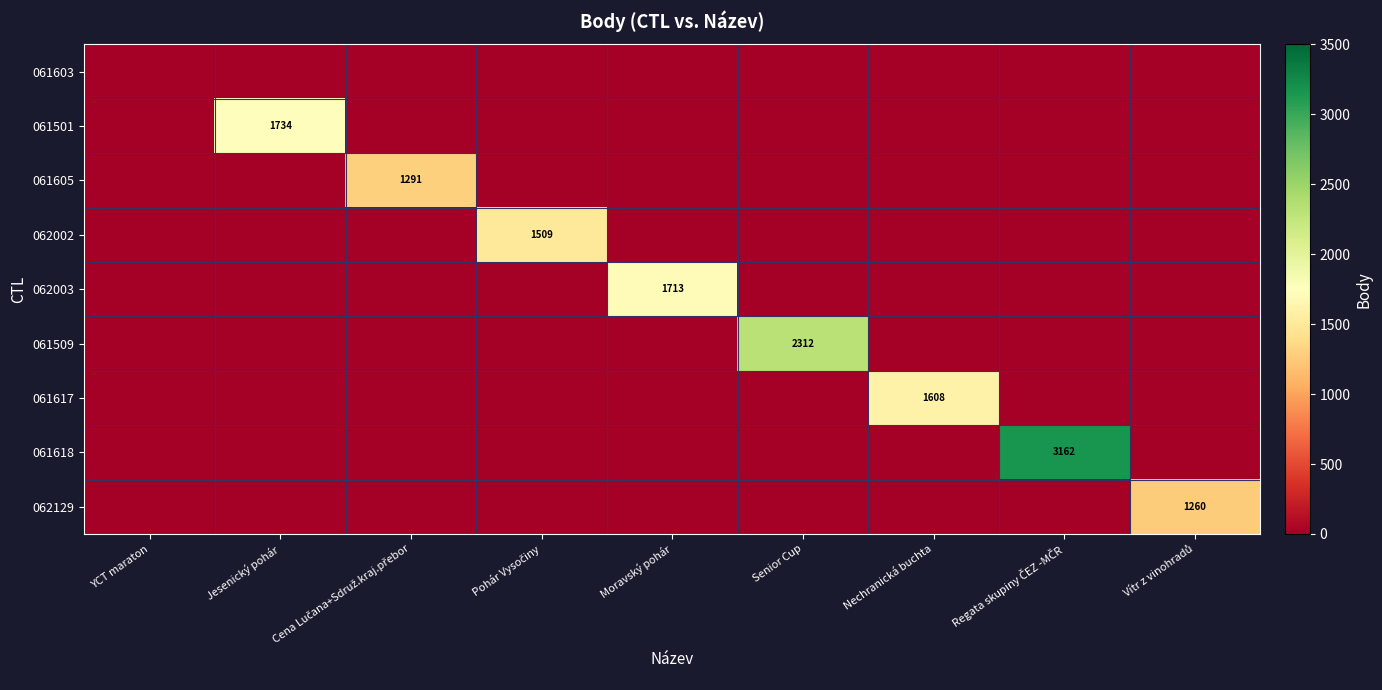

Which series has the largest total across all categories?

061618